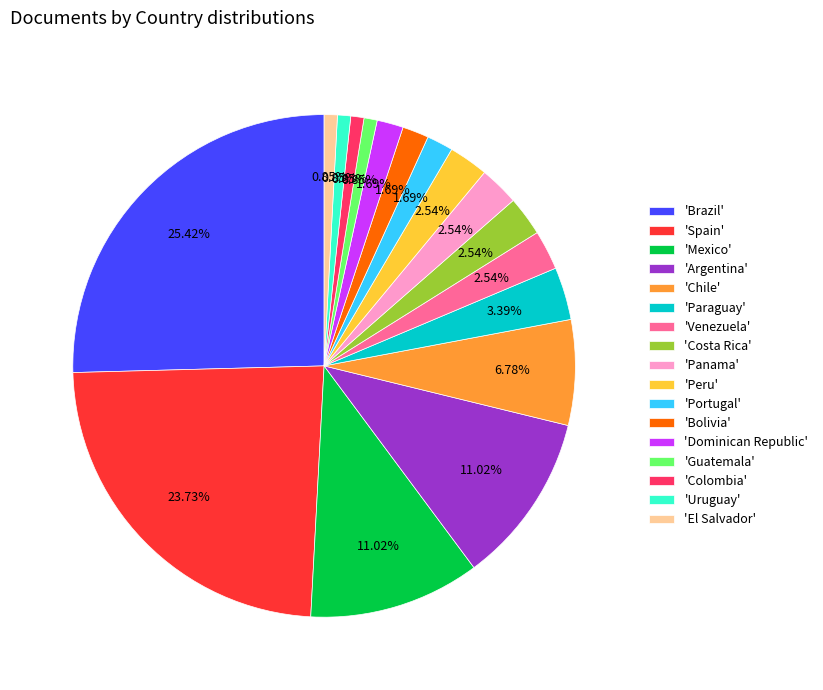

Does 'Chile' represent more than half of the total?

No